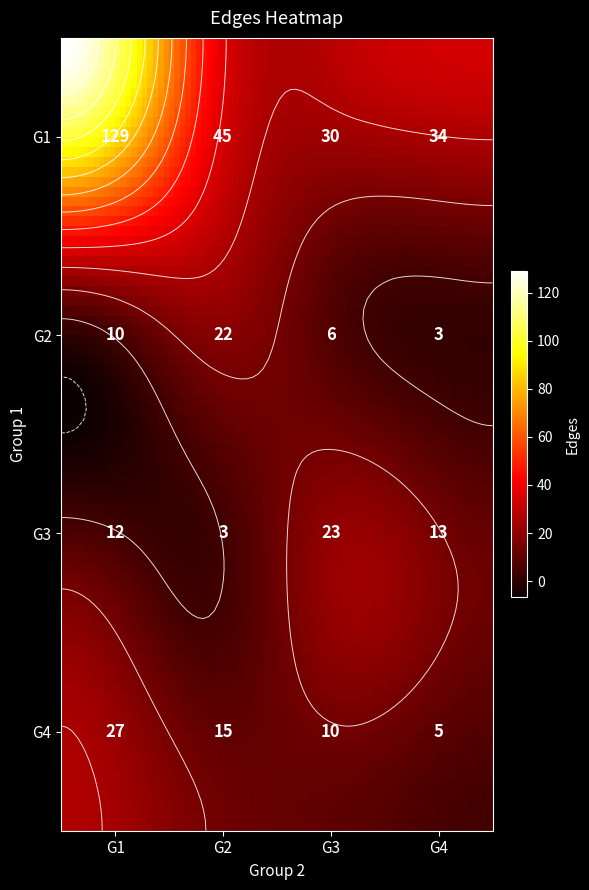

Which series has the largest total across all categories?

G1